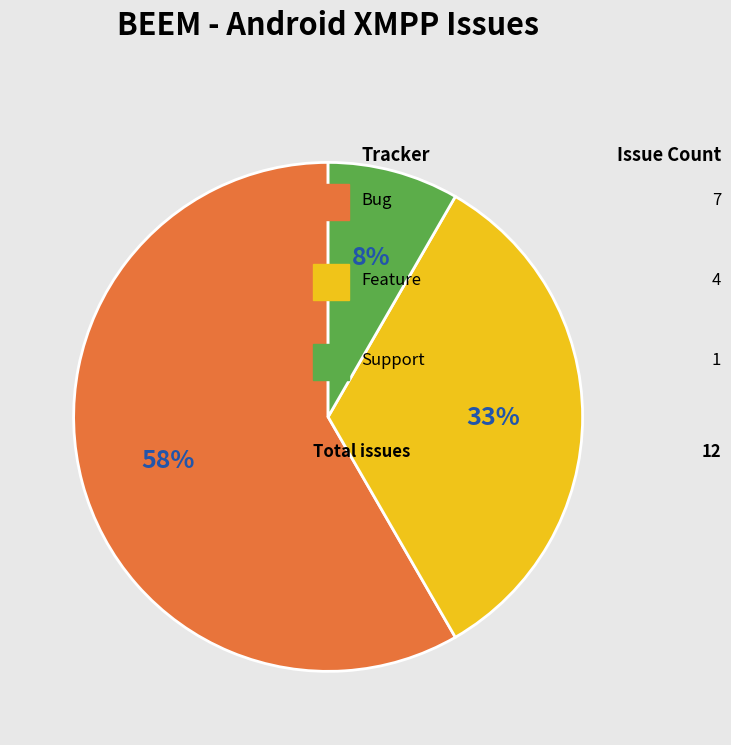

Is there a majority slice in this chart?

Yes